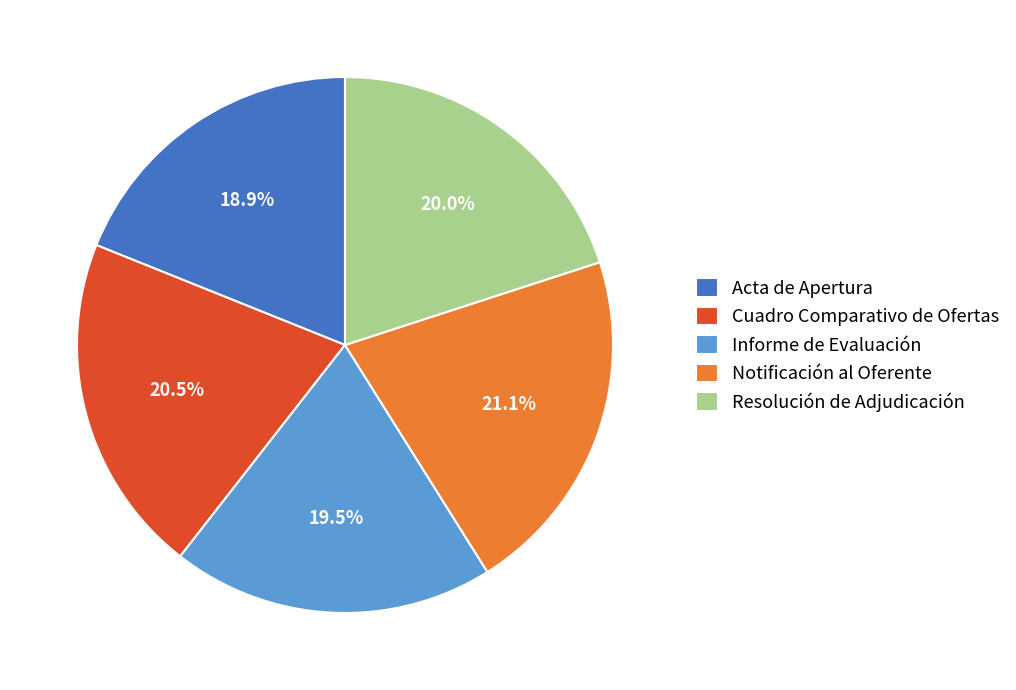

What is the largest slice in the pie chart?

Notificación al Oferente